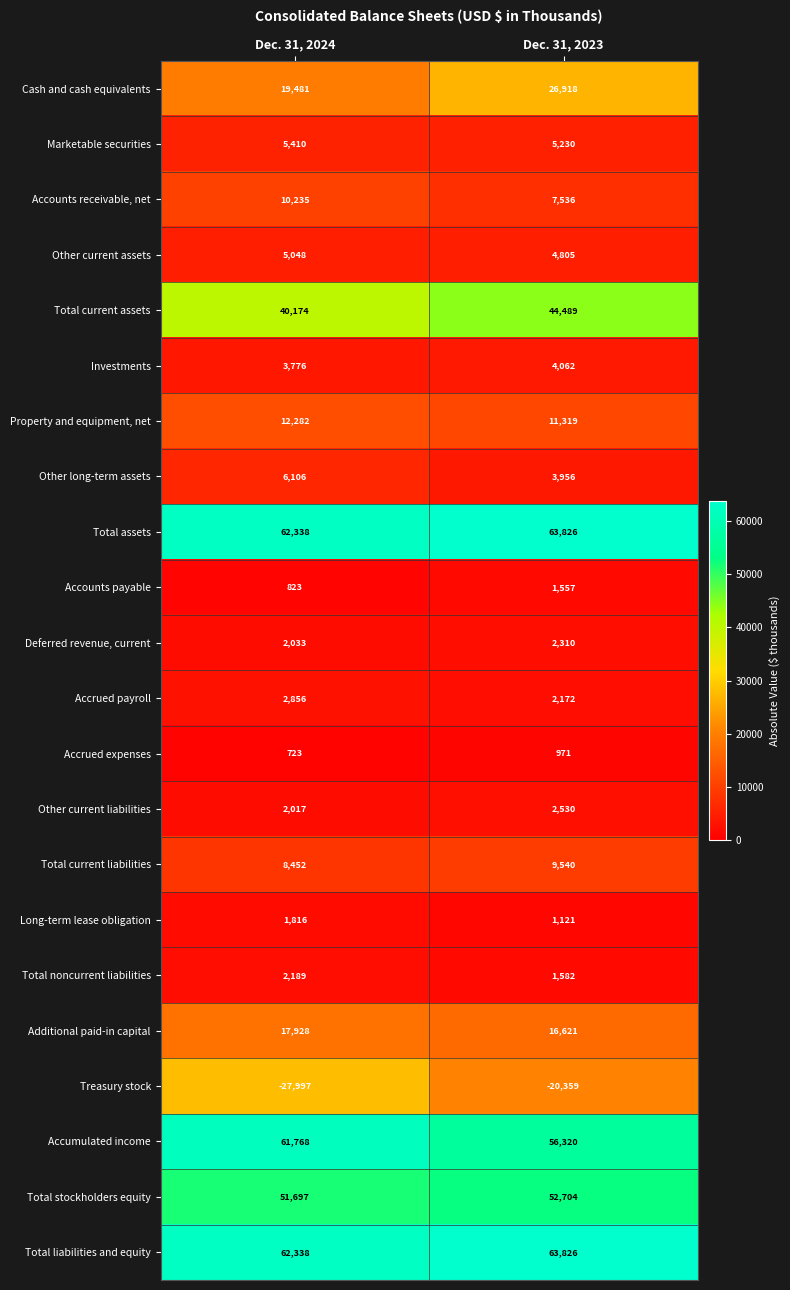

Is the value of Long-term lease obligation at Dec. 31, 2024 greater than the value of Total liabilities and equity at Dec. 31, 2024?

No